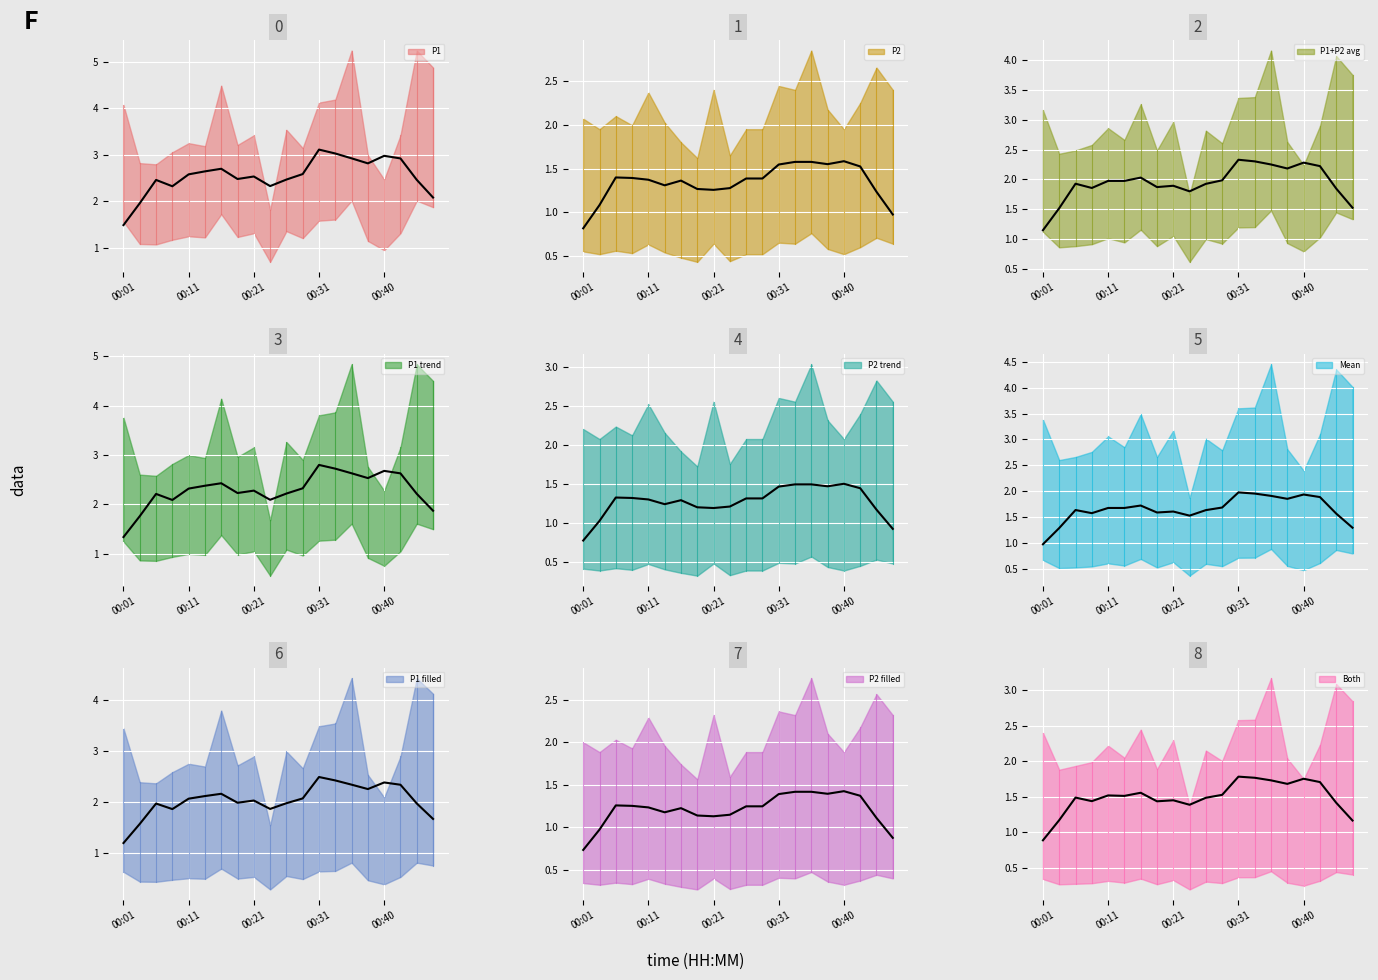

Which series has the largest total across all categories?

P1